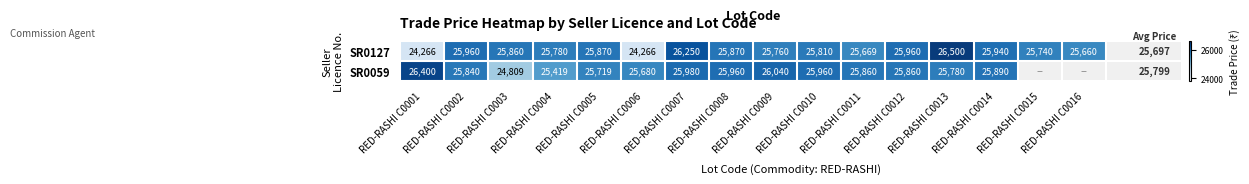

What is the average value of the SR0127 series?

25698